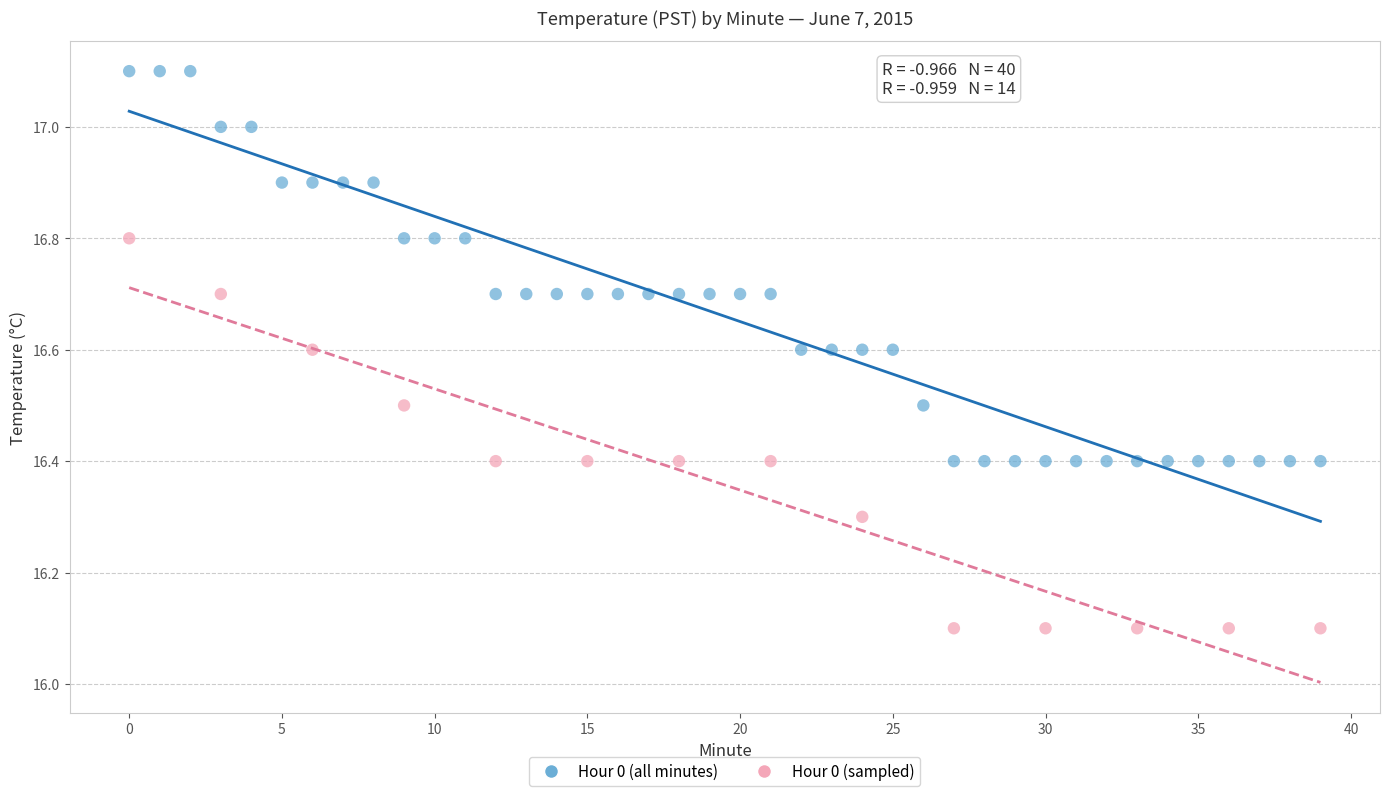

Which series contains the lowest Y value?

Hour 0 (sampled)